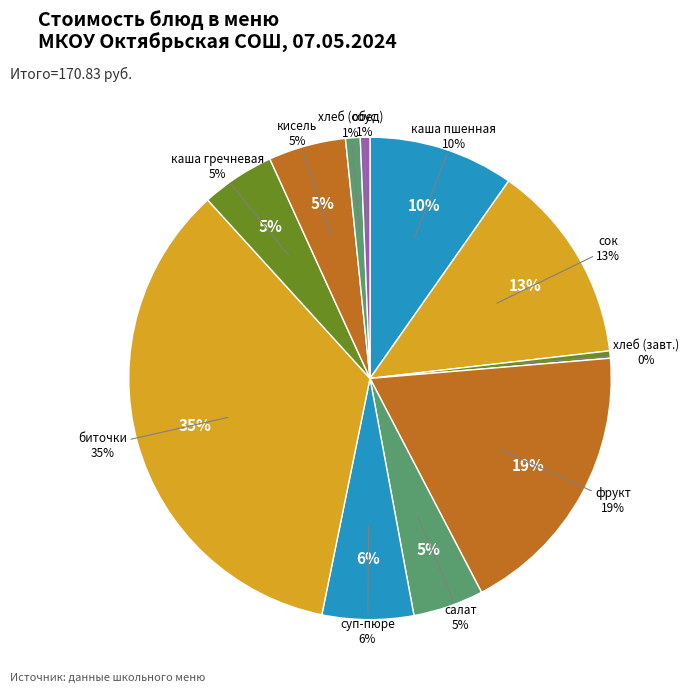

Rank the categories by value from highest to lowest.

биточки, фрукт, сок, каша пшенная молочная с маслом, суп-пюре из картофеля, кисель витаминный Витошка, каша гречневая рассыпчатая, салат из белокочанной капусты, хлеб (обед), соус томатный, хлеб (завтрак)